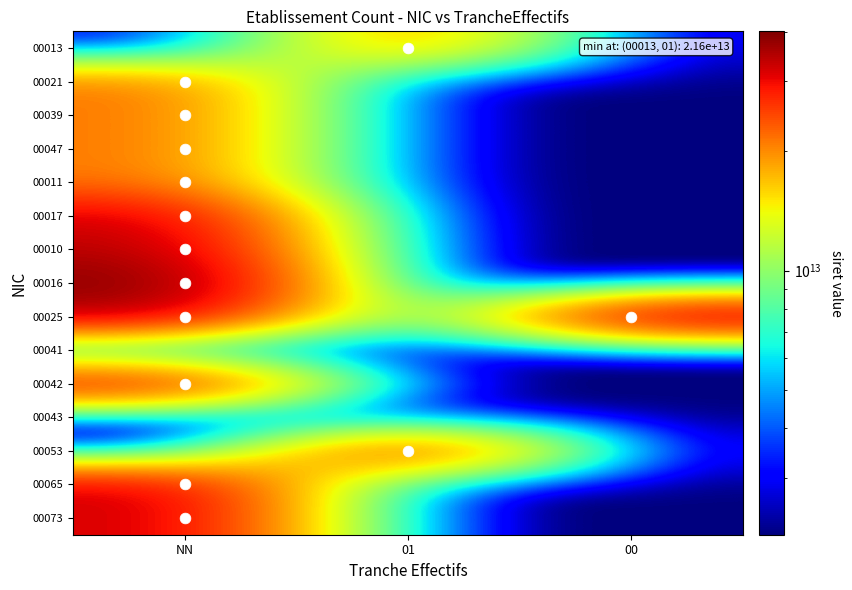

What is the smallest value displayed?

2155008510001.3